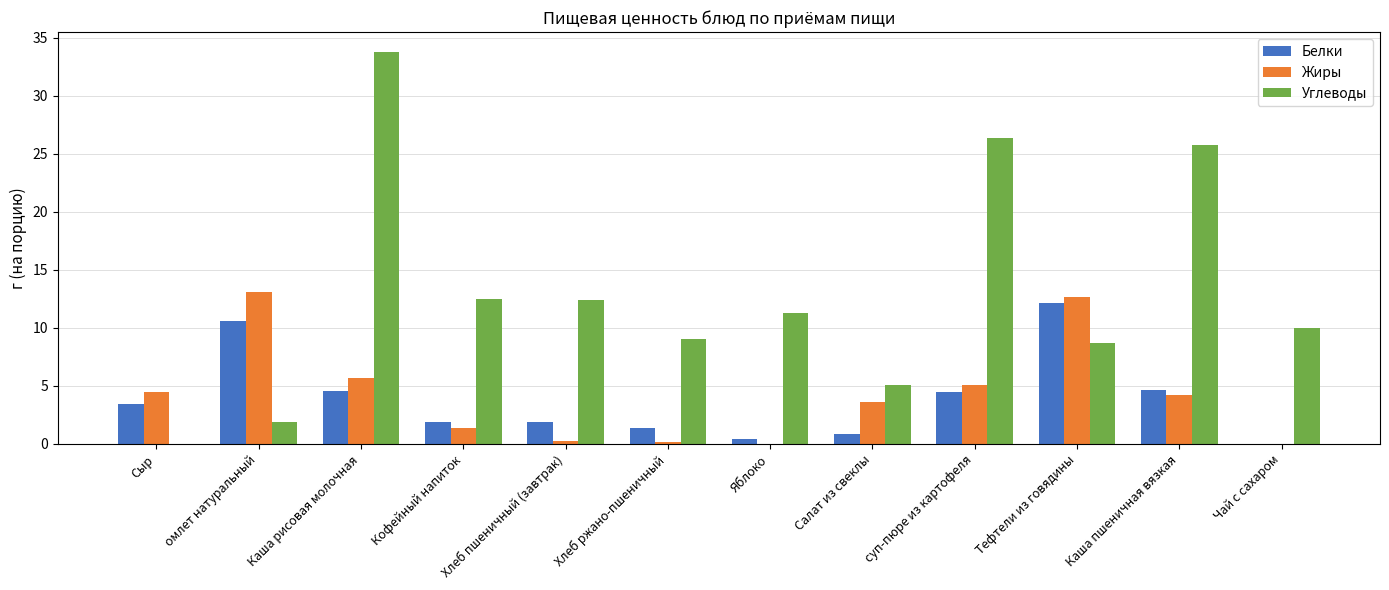

Is it true that Углеводы equals 15.3 at Хлеб ржано-пшеничный?

False